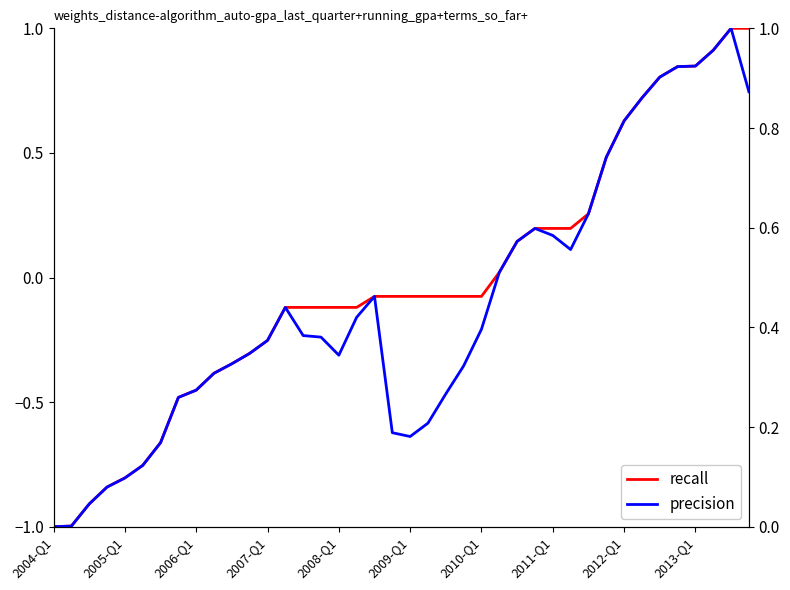

Rank the series at 15 from highest to lowest value.

recall, precision